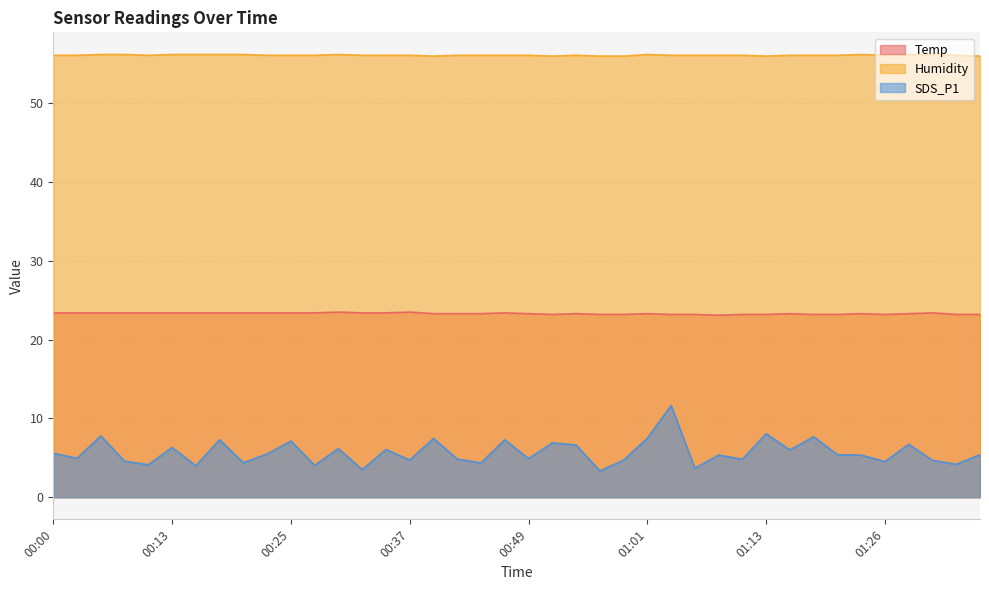

What are all the series names shown in the legend?

Temp, Humidity, SDS_P1